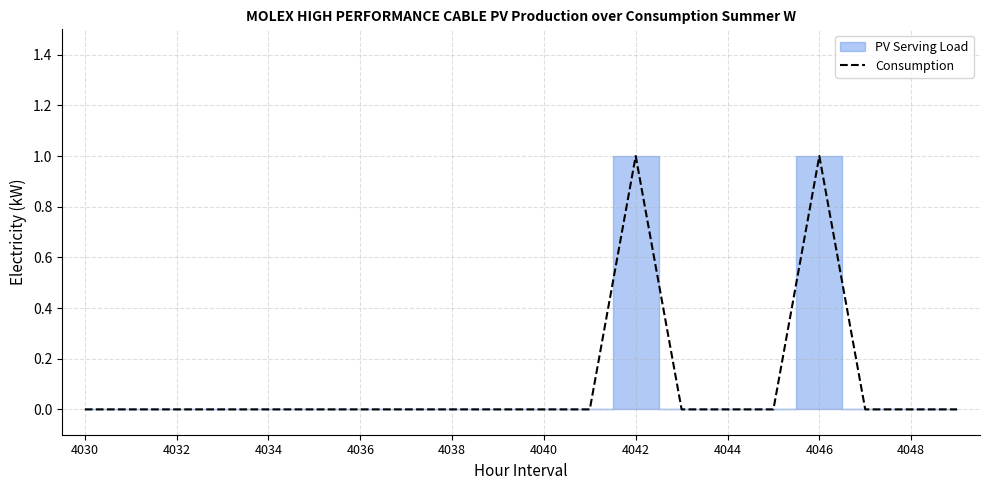

Does the chart have visible grid lines?

Yes